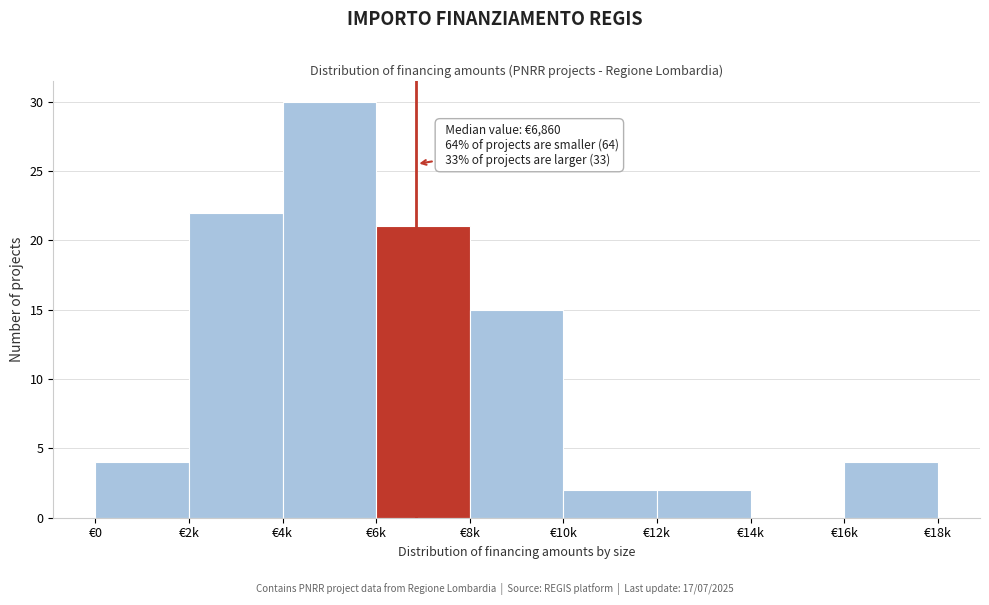

Reading left to right, transcribe all the data shown in this chart.

€0=4	€2k=22	€4k=30	€6k=21	€8k=15	€10k=2	€12k=2	€14k=0	€16k=4